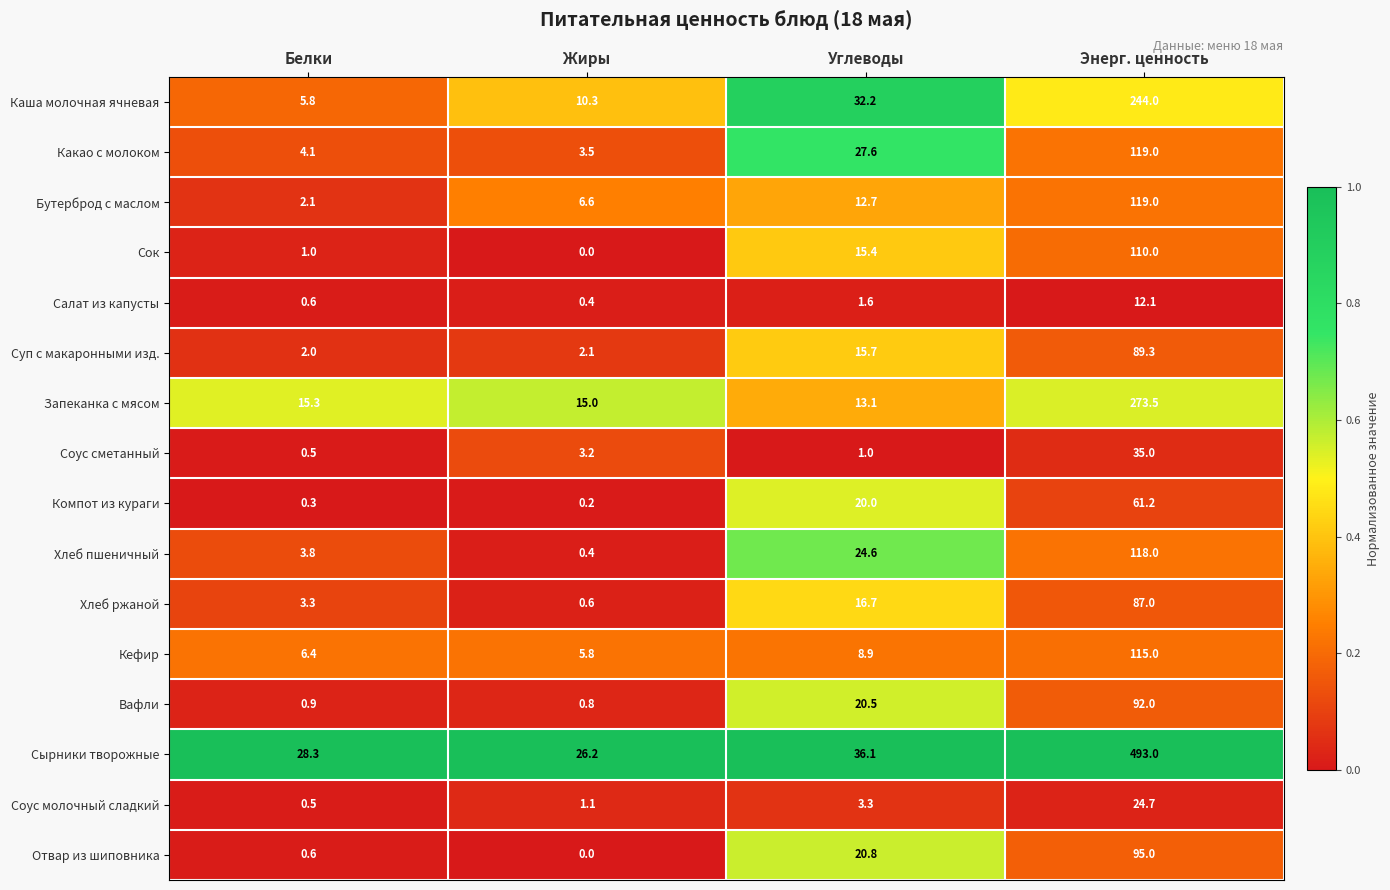

At which label does Кефир first exceed 8?

Углеводы